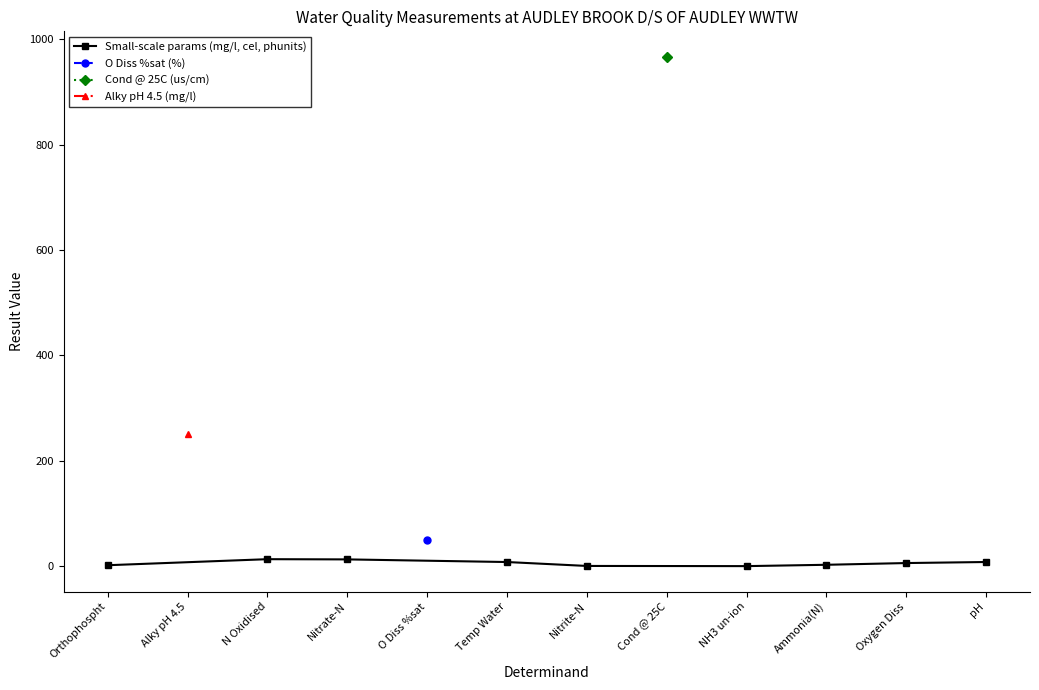

True or false: Small-scale params (mg/l, cel, phunits) has more than 0 points higher than both neighbors.

True